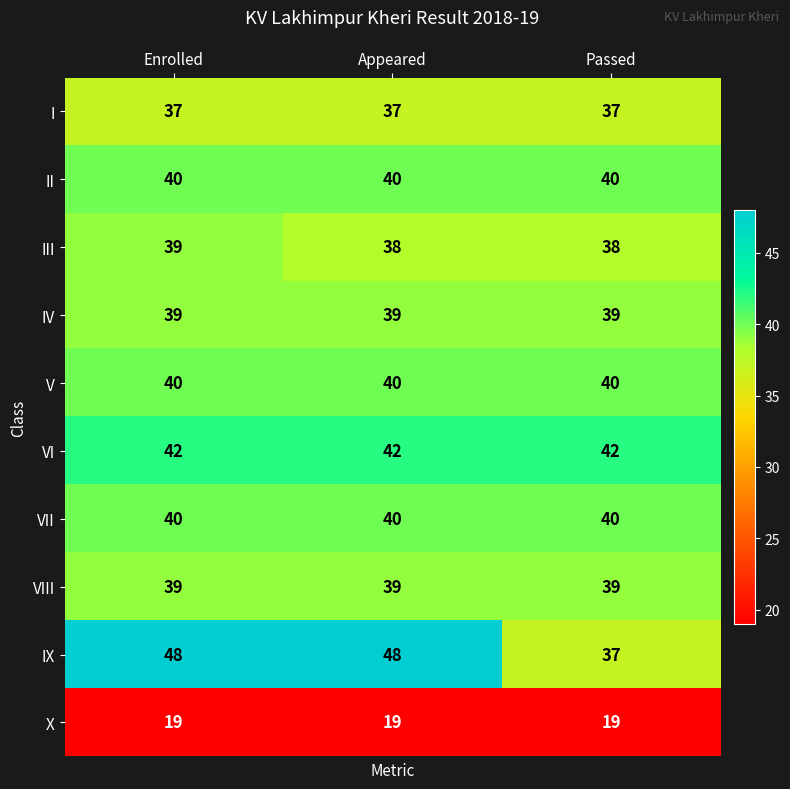

Read the I value at Enrolled.

37